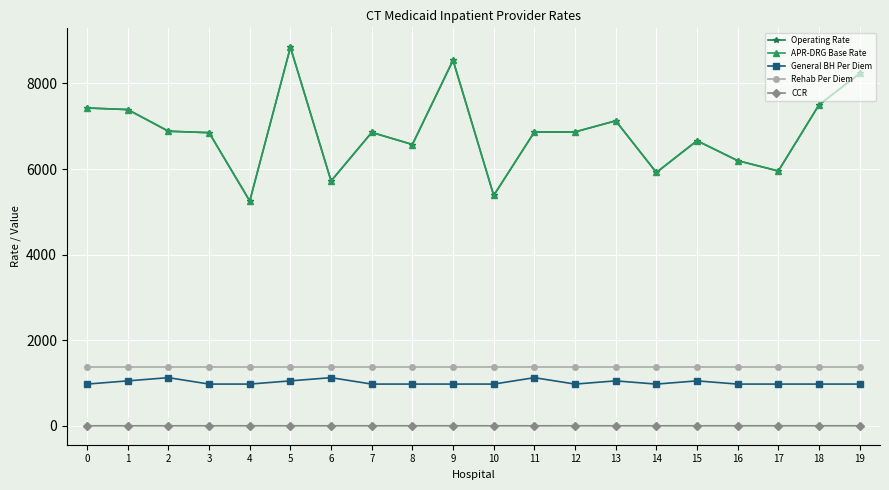

Is this an area chart (filled region under the line)?

No